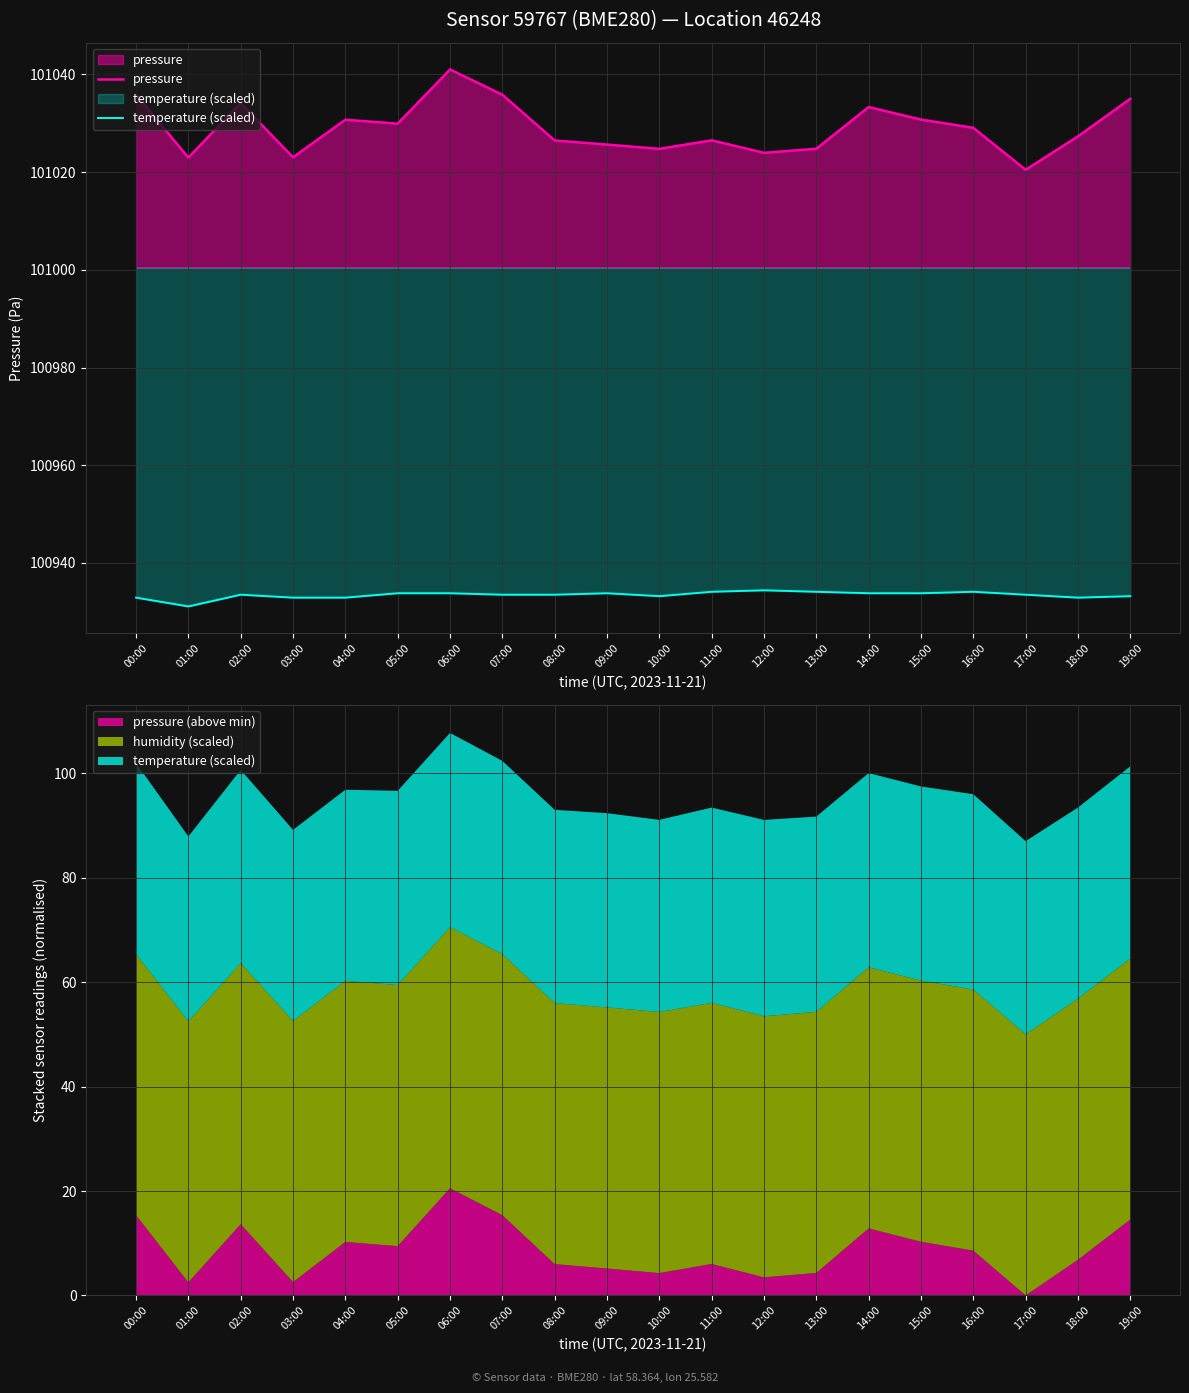

What is the average value of the temperature (scaled) series?

100933.4